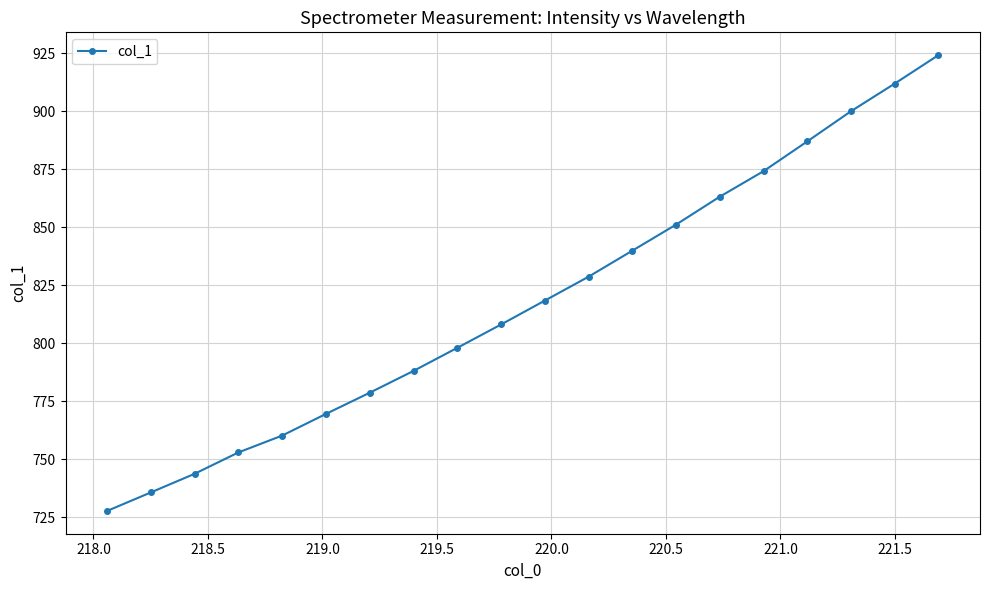

What is the value of the 17th point from the left?

886.9